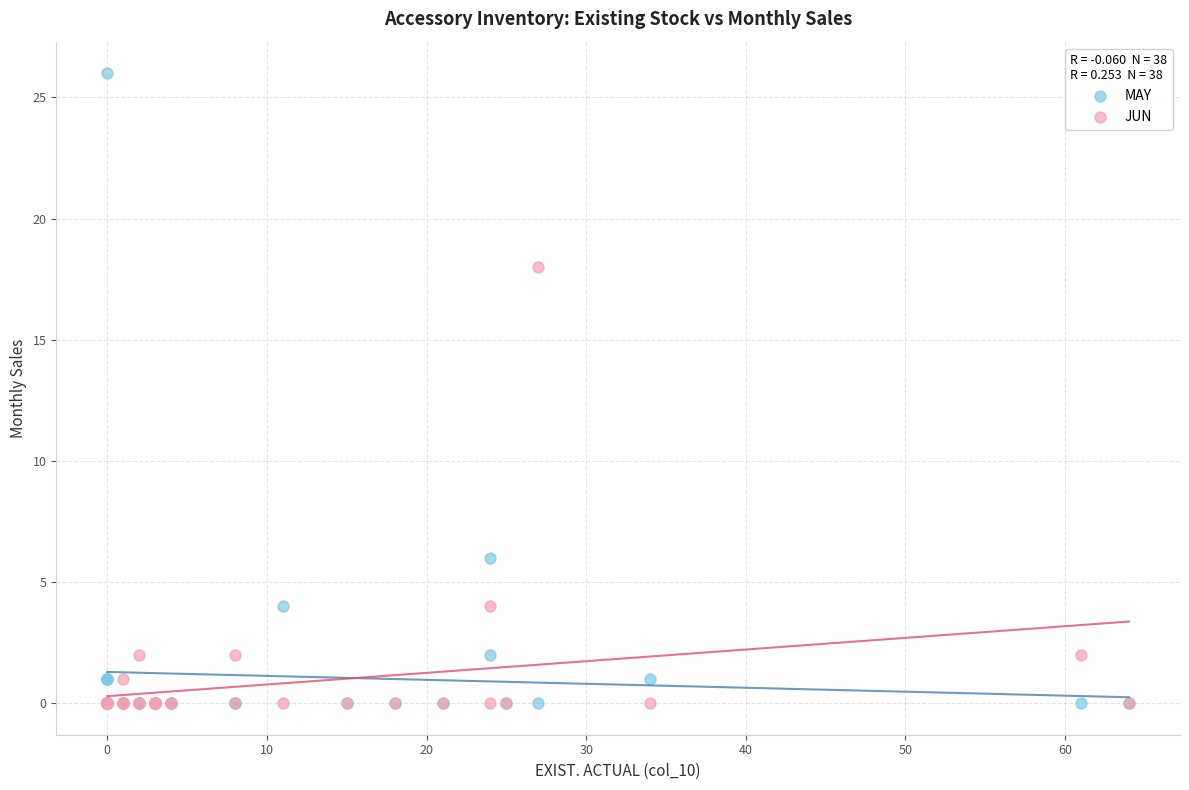

Which series contains the highest Y value?

MAY